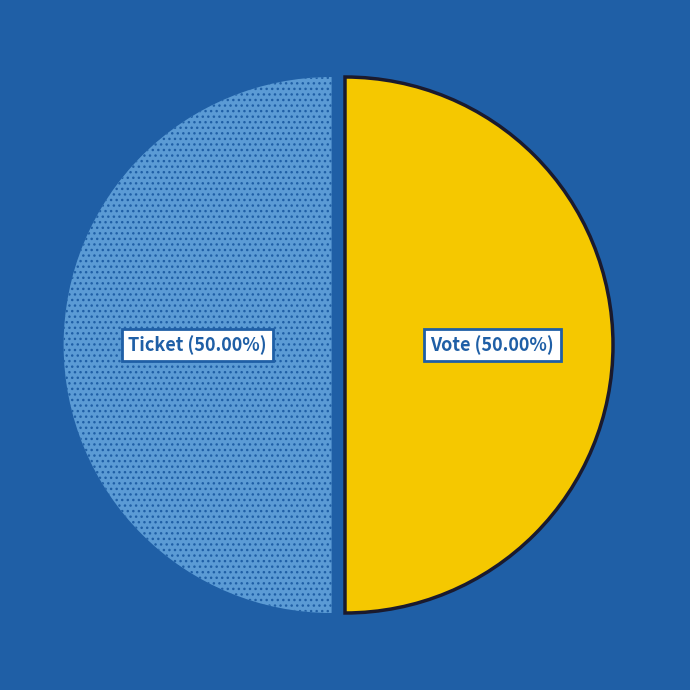

How many segments does this pie chart have?

2